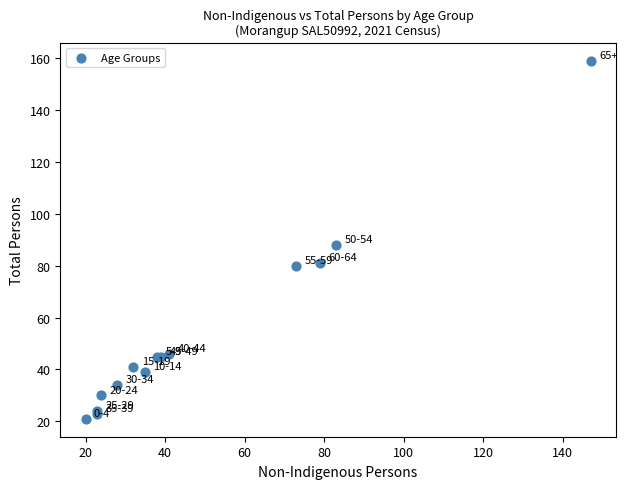

What Y value in the scatter plot is closest to 90?

88